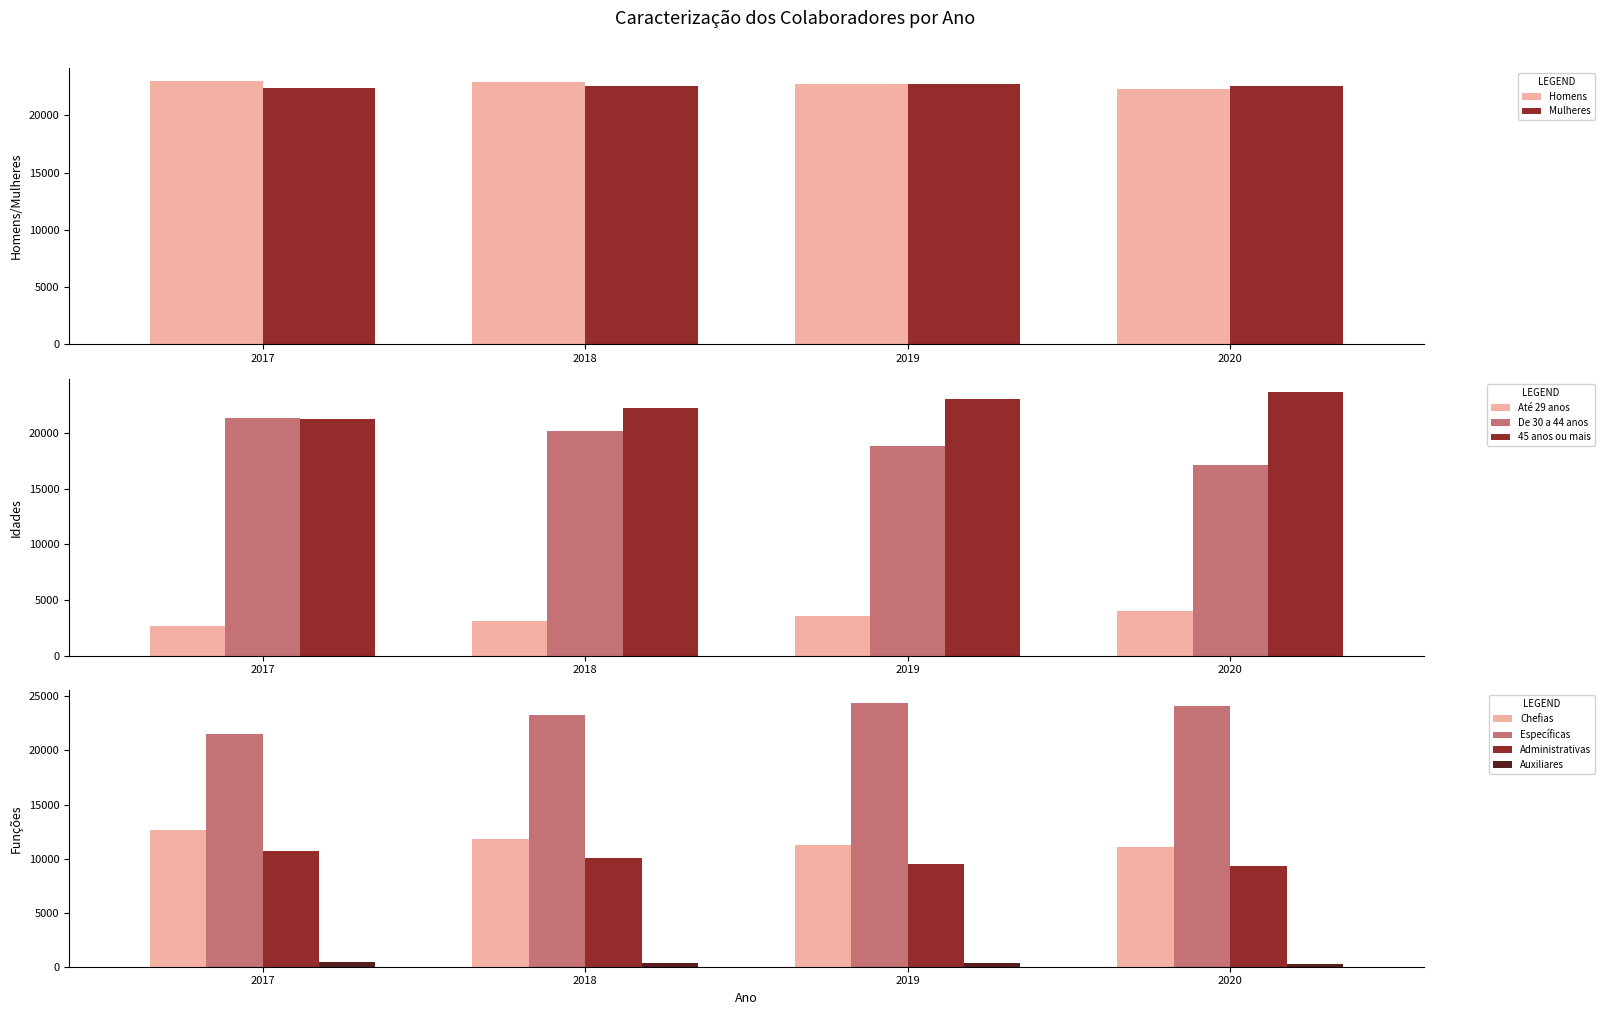

What is the spread (max minus min) of values at 2020?

273